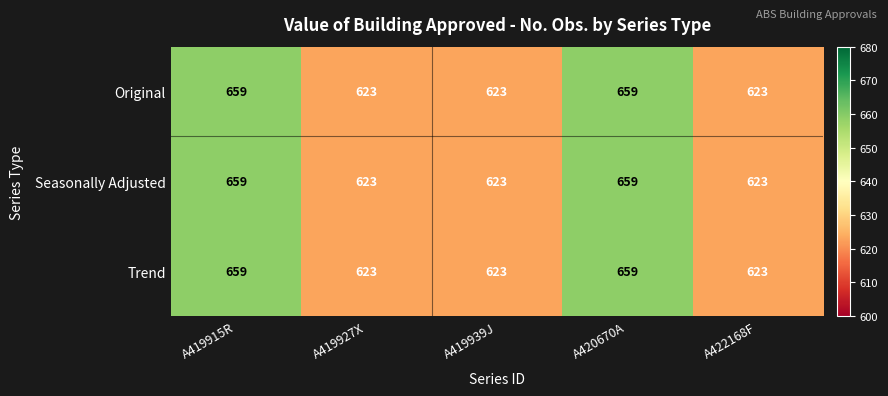

What is the approximate value of Original at A422168F, to the nearest 10?

620